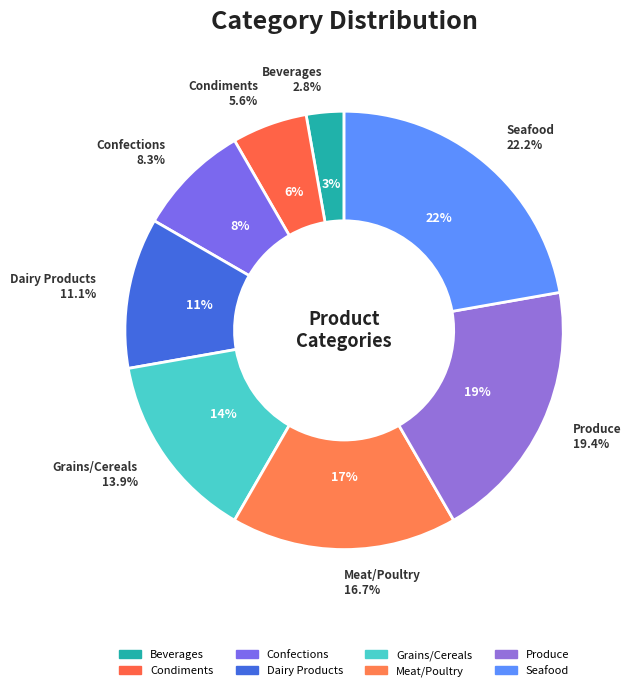

Combined, do Produce and Seafood account for over 50%?

No